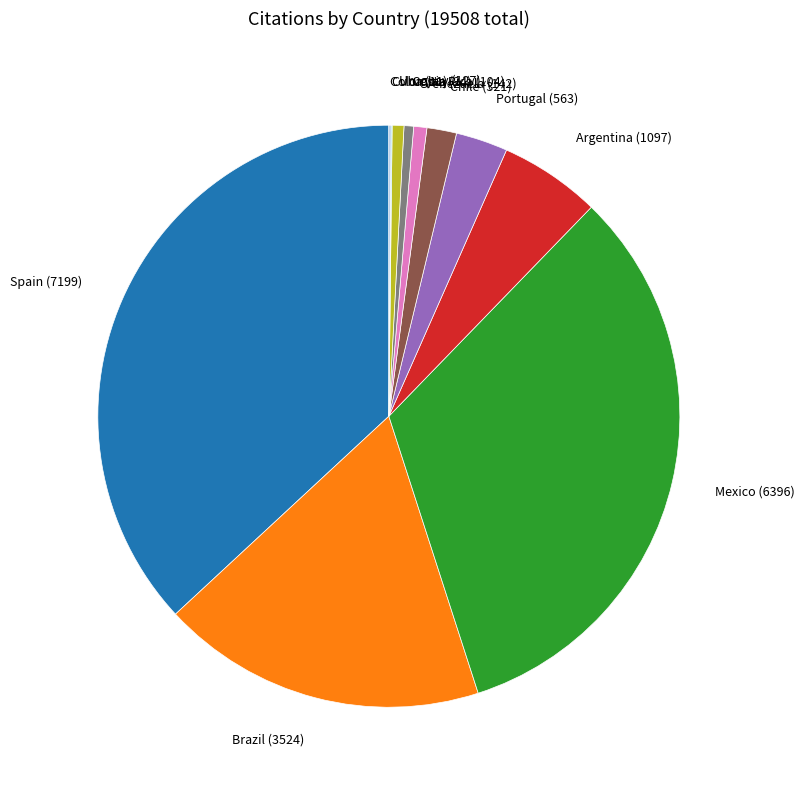

Does any single category account for the majority?

No